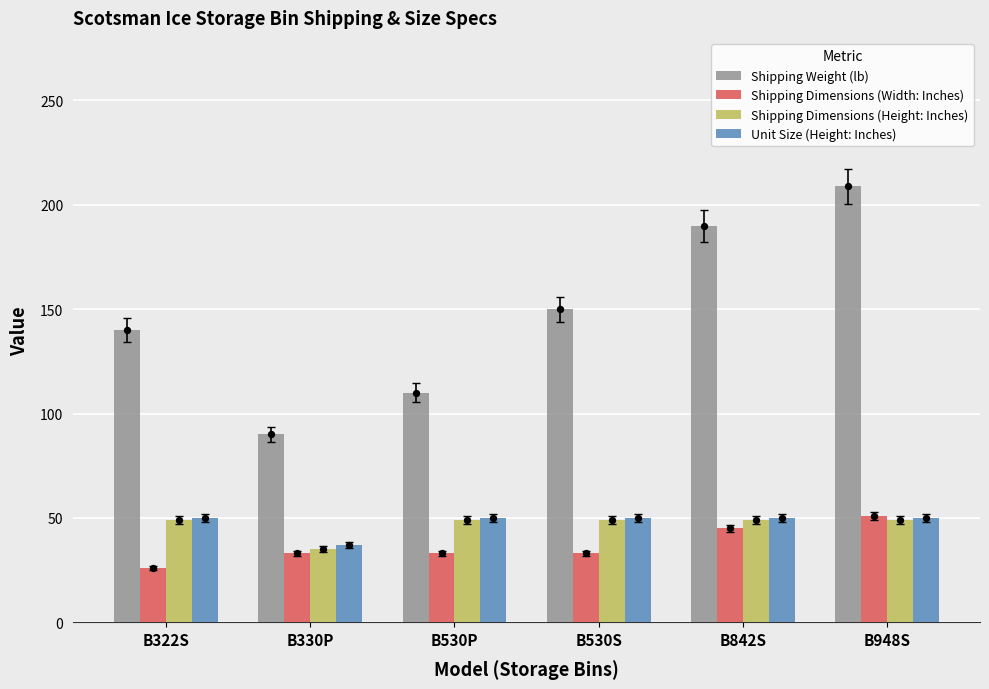

Is the value of Shipping Dimensions (Width: Inches) at B330P greater than the value of Shipping Dimensions (Height: Inches) at B322S?

No